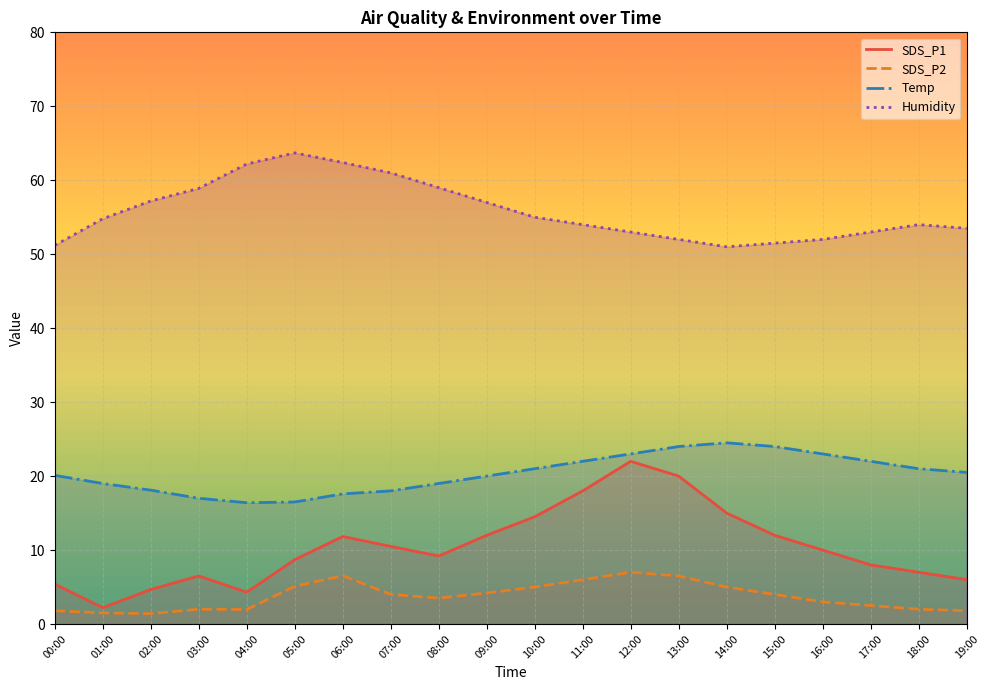

What is the smallest value displayed?

1.4